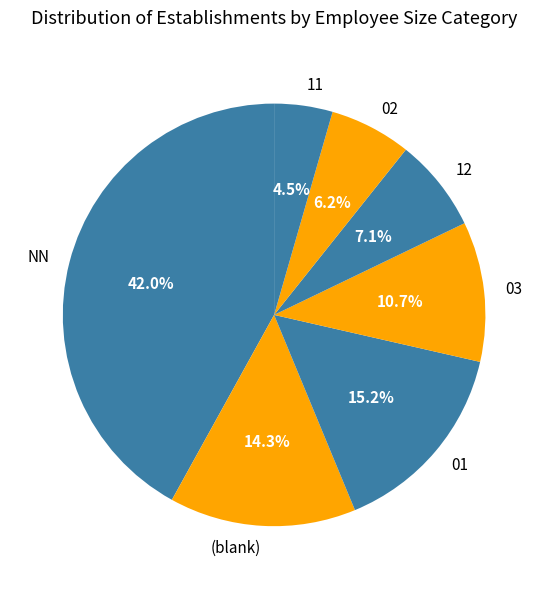

The 12 slice represents 15% of the pie. True or false?

False